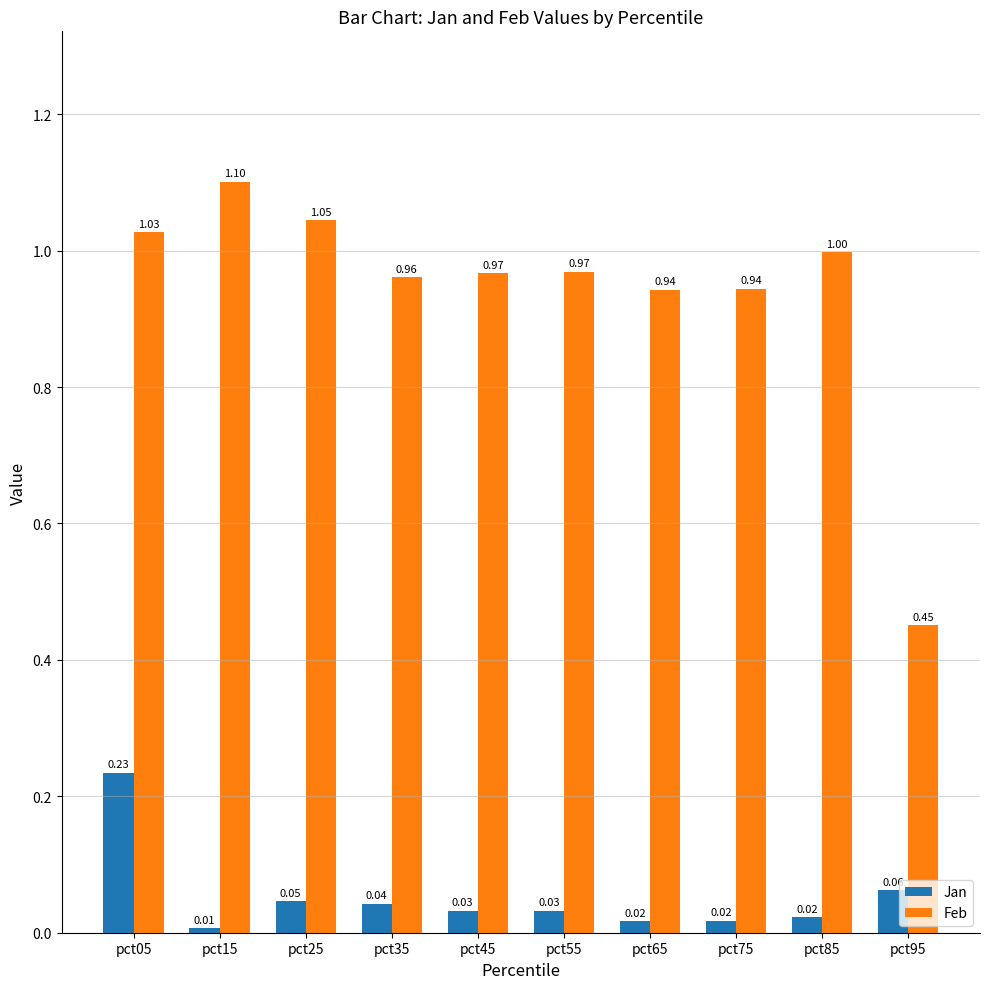

What is the spread (max minus min) of values at pct25?

1.0